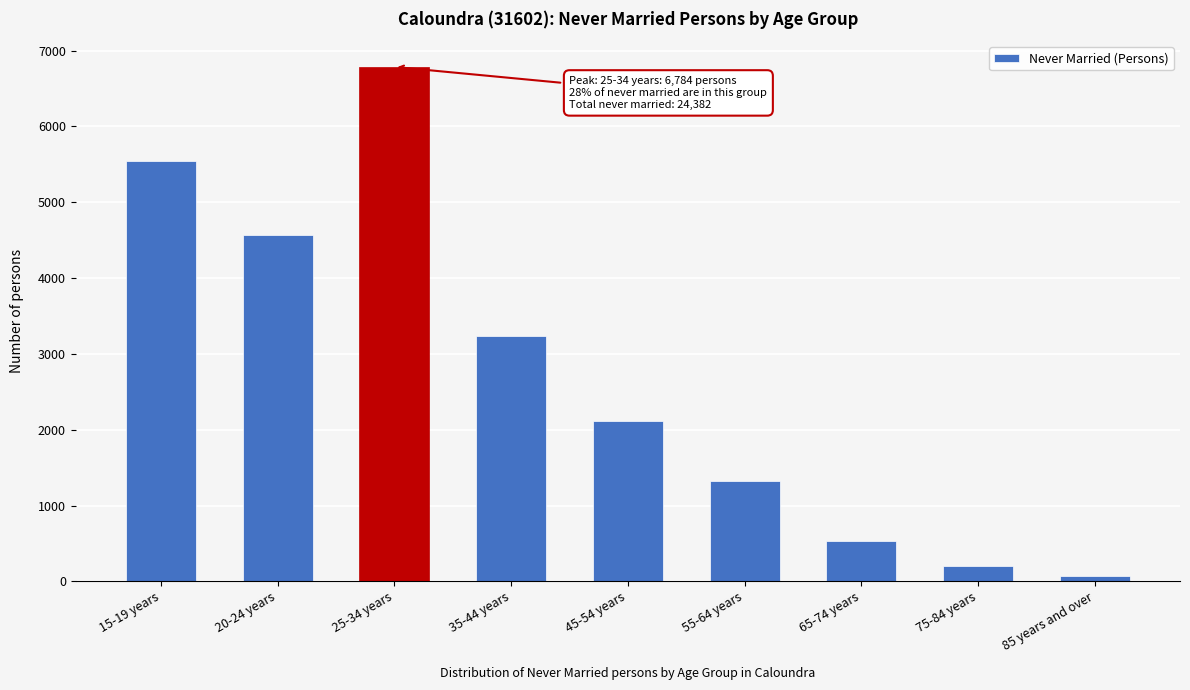

Reading left to right, what are all the values shown in this chart?

15-19 years=5549	20-24 years=4563	25-34 years=6784	35-44 years=3241	45-54 years=2110	55-64 years=1324	65-74 years=536	75-84 years=203	85 years and over=72